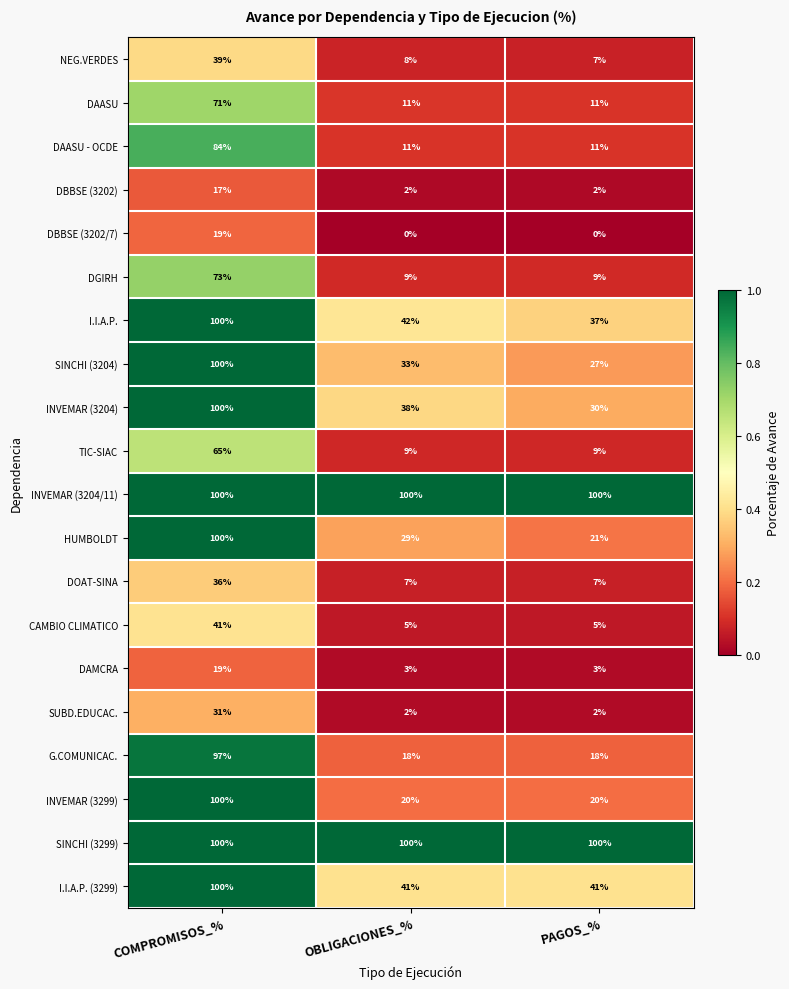

At which category is the sum across all series the highest?

COMPROMISOS_%